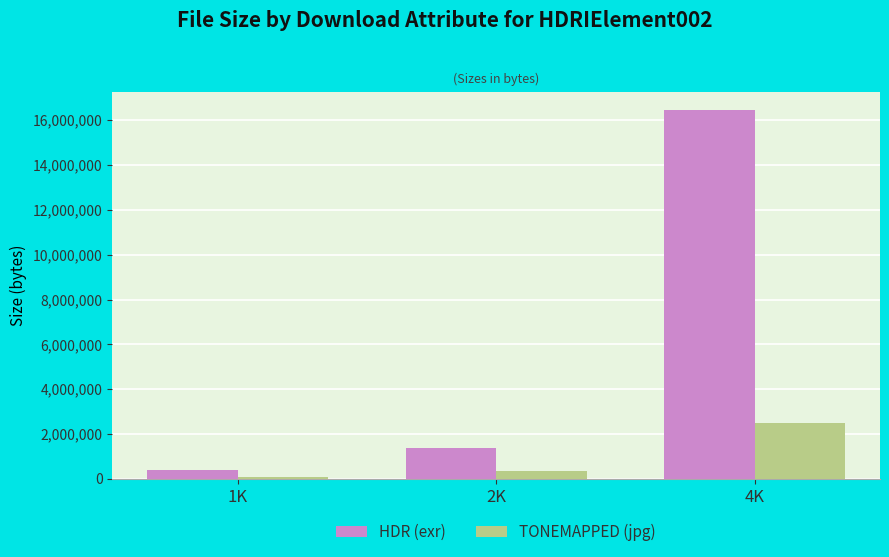

Is the value of HDR (exr) at 1K greater than the value of TONEMAPPED (jpg) at 1K?

Yes